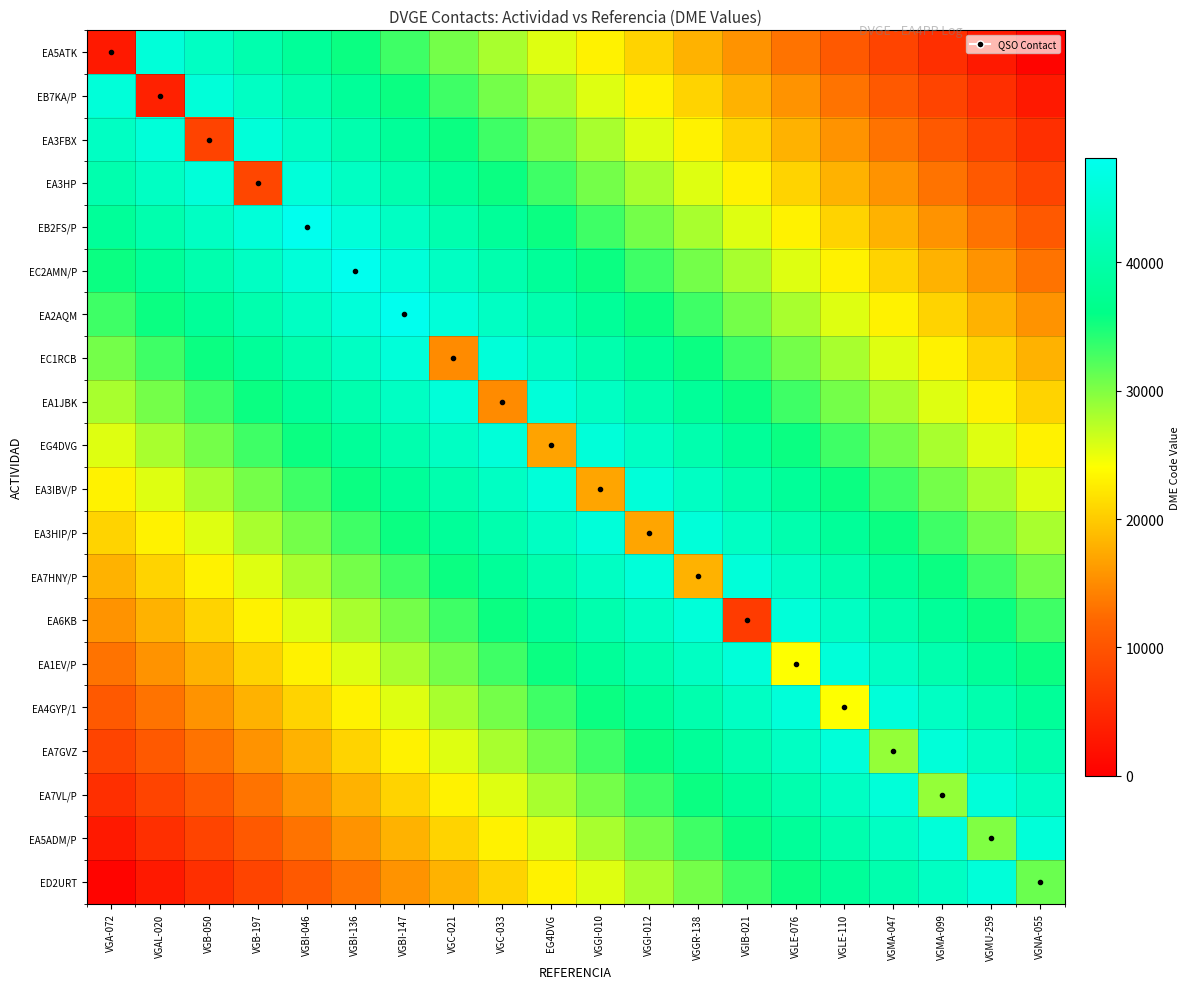

Which series has the widest spread of values?

EA5ATK